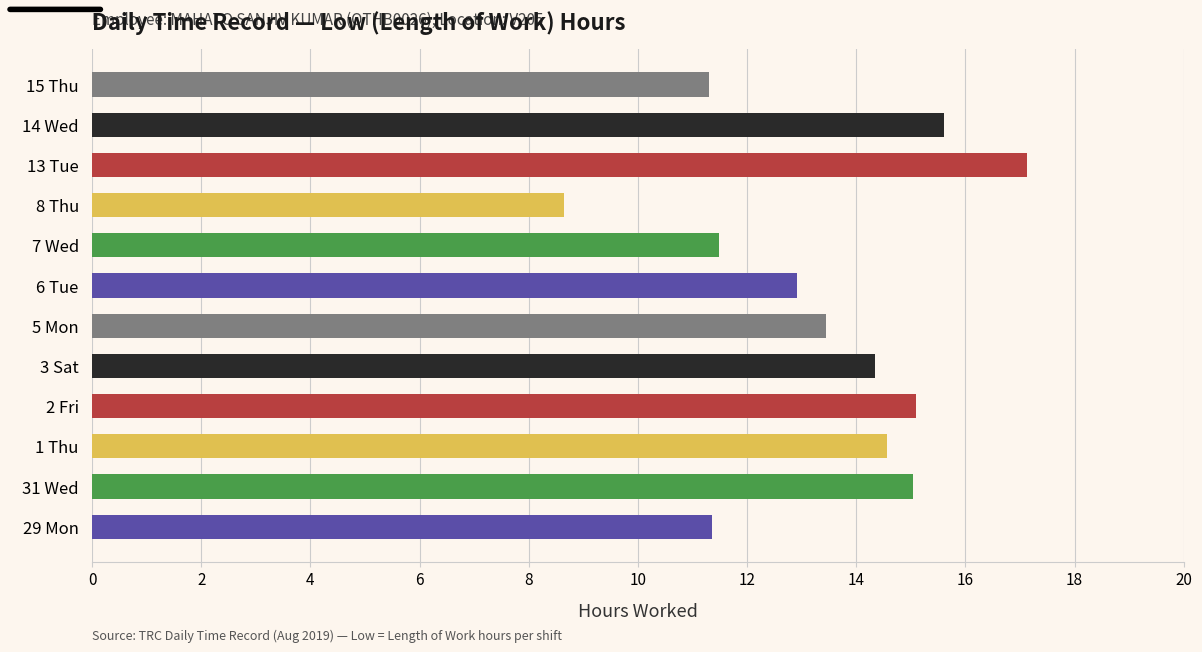

What is the approximate value at 7 Wed?

11.5